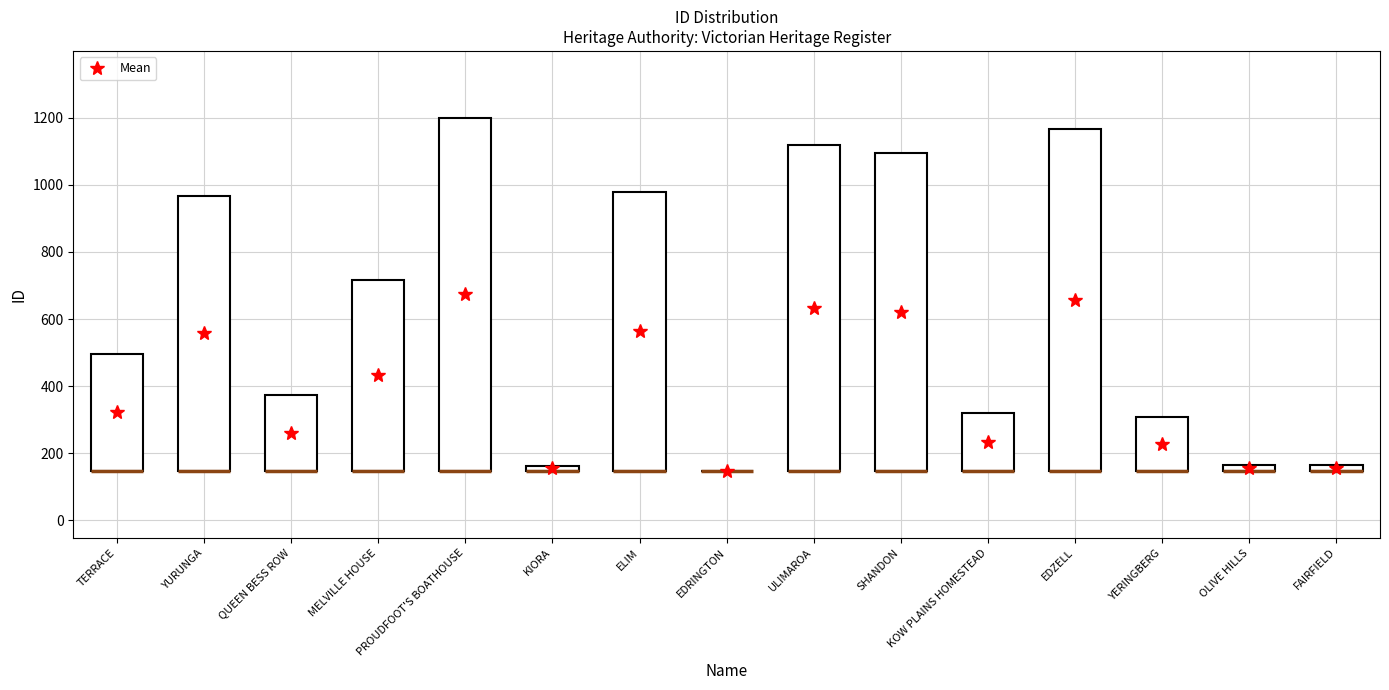

What is the approximate value at KOW PLAINS HOMESTEAD, to the nearest 100?

300